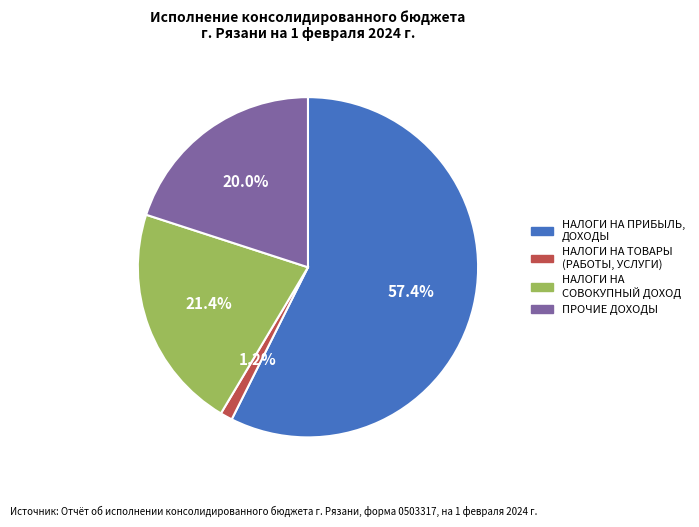

Do НАЛОГИ НА ТОВАРЫ (РАБОТЫ, УСЛУГИ) and НАЛОГИ НА СОВОКУПНЫЙ ДОХОД together represent more than half of the pie?

No